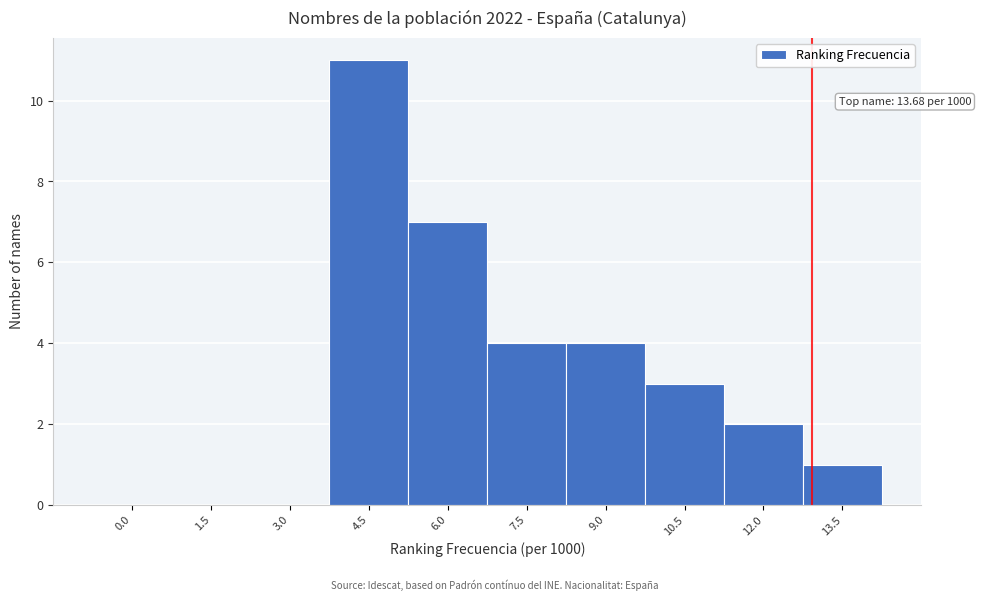

Reading left to right, what are all the values shown in this chart?

0.0=0	1.5=0	3.0=0	4.5=11	6.0=7	7.5=4	9.0=4	10.5=3	12.0=2	13.5=1